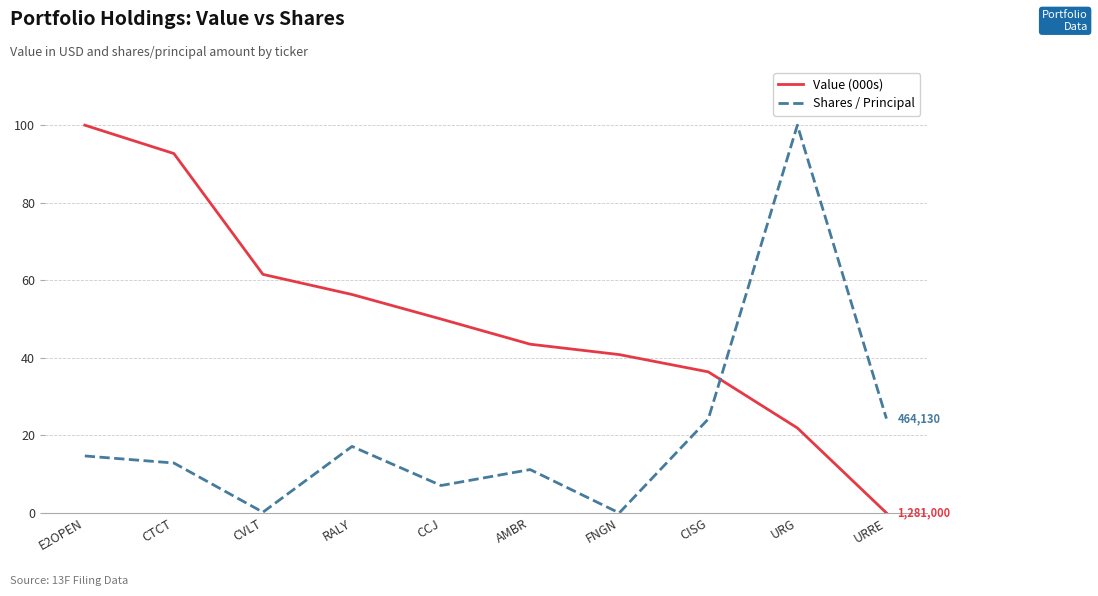

What is the difference between the highest and lowest values at RALY?

39.2